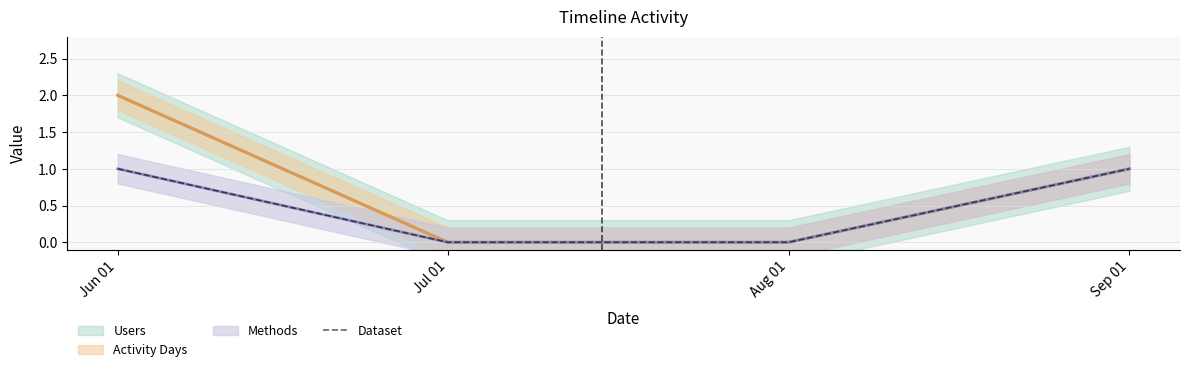

Which has a higher value, Jul 01 or Sep 01?

Sep 01